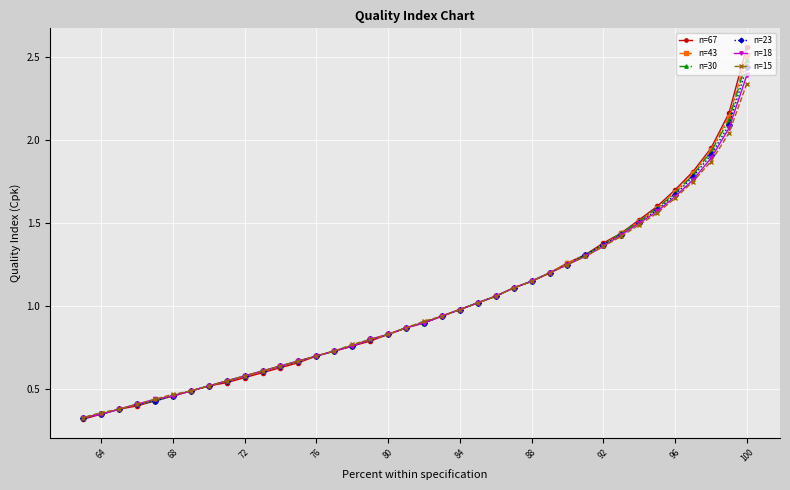

True or false: n=15 and n=67 cross at least once.

False